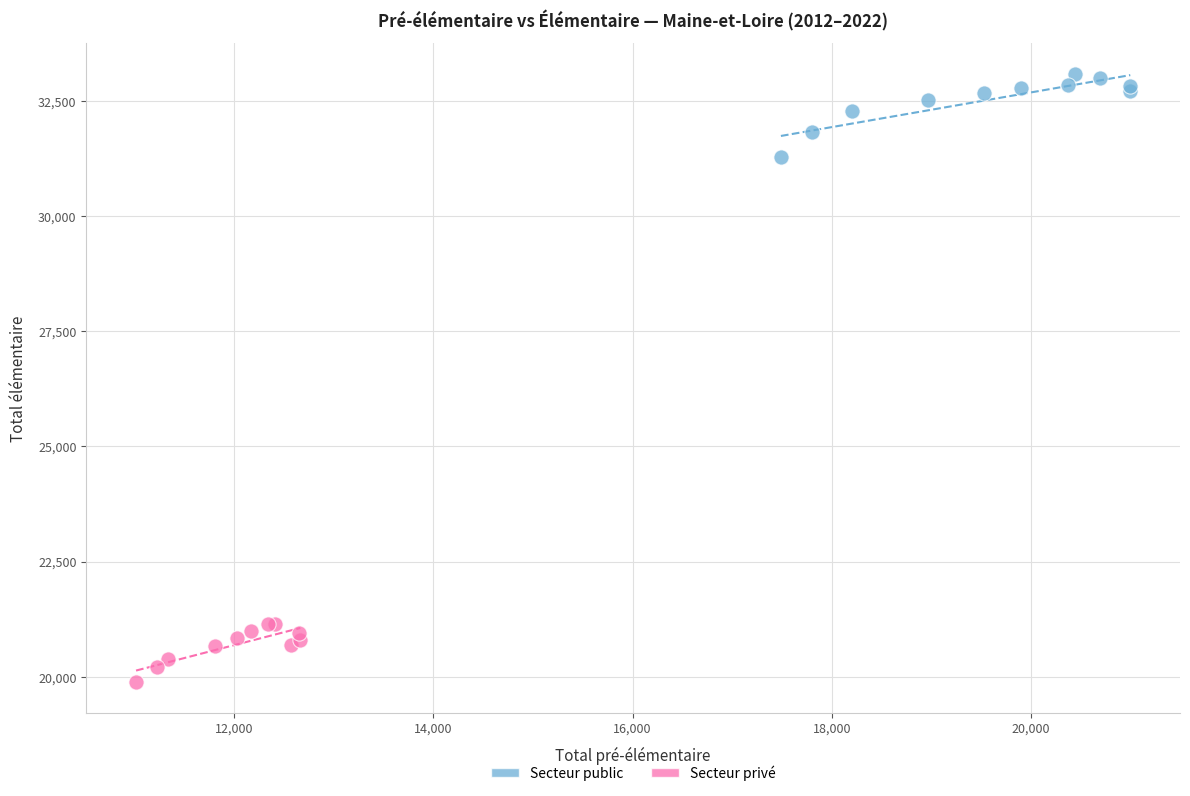

What are all the series names shown in the legend?

Secteur public, Secteur privé